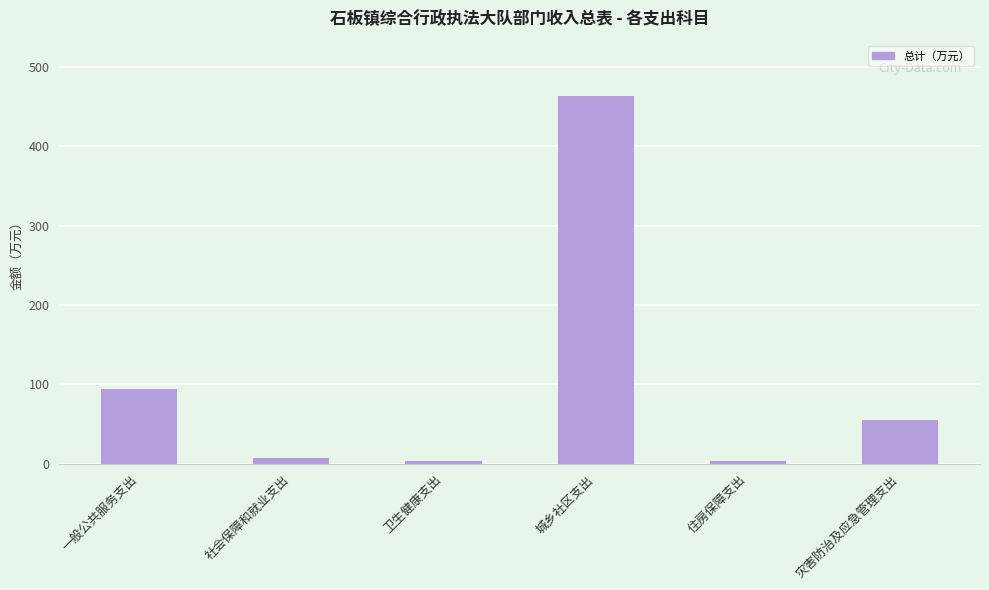

What is the approximate value at 灾害防治及应急管理支出?

55.0